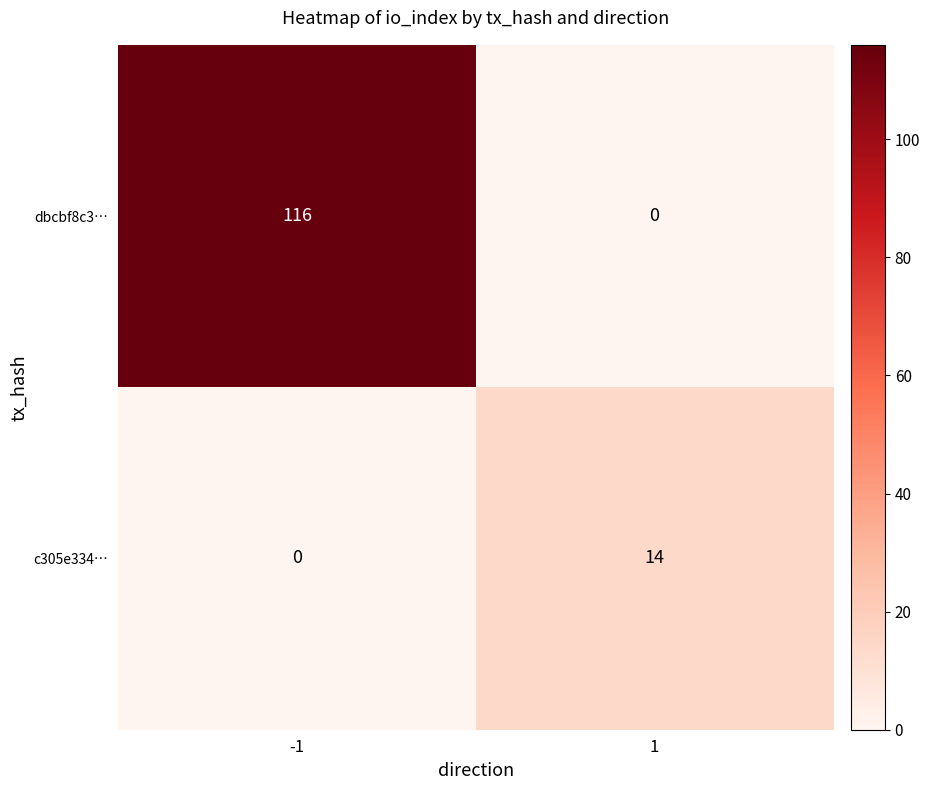

How many distinct data groups are displayed?

2